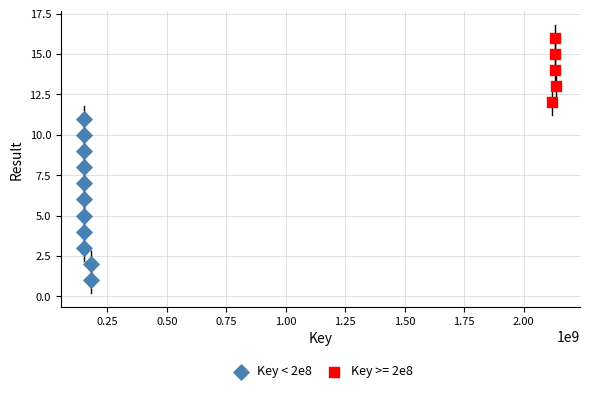

Which series has the largest Y range (max minus min)?

Key < 2e8